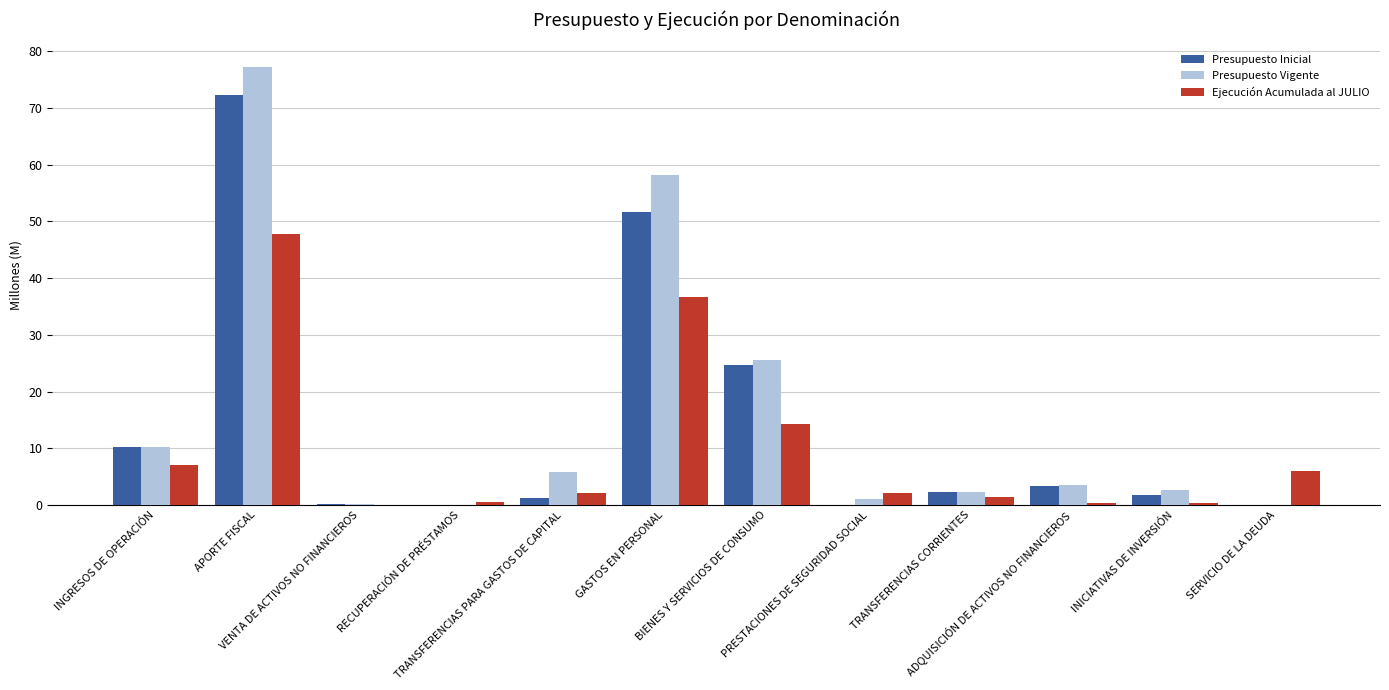

Are the bars grouped side by side (vs. stacked)?

Yes